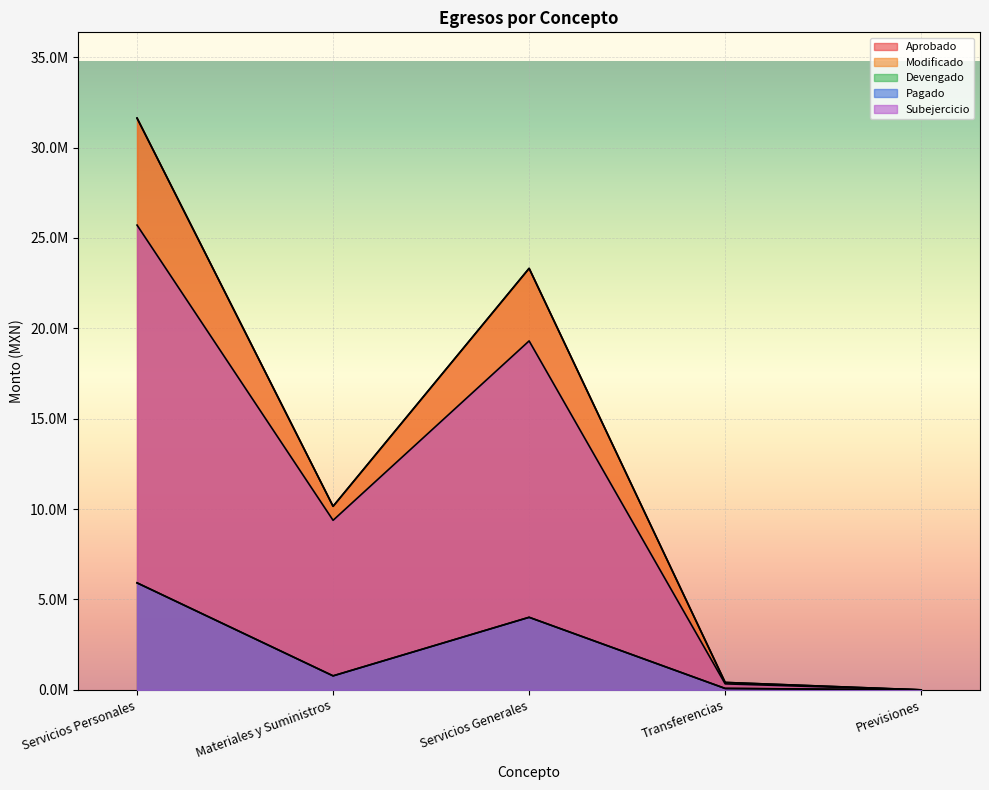

Is it true that Modificado equals 31632893.9 at Servicios Personales?

True